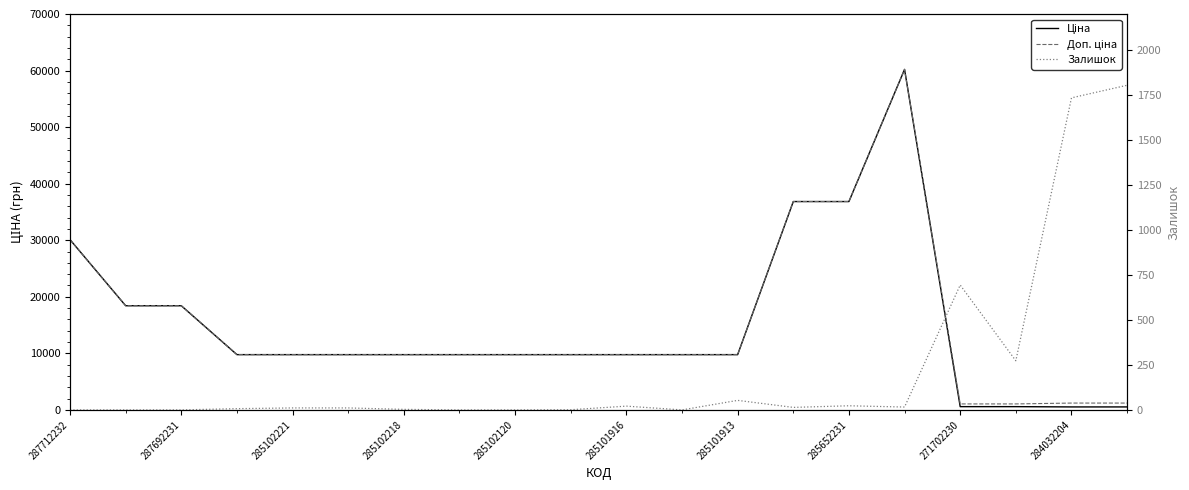

What is the difference between the Залишок values at 284032204 and 17?

272.0